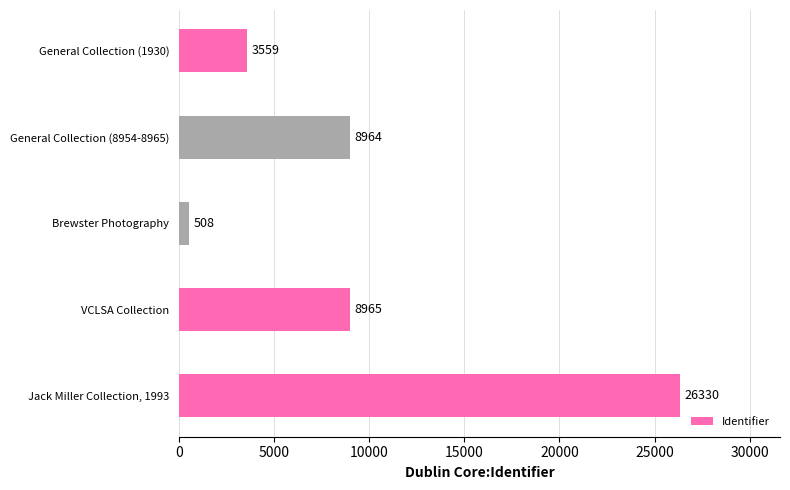

List the labels in order of value, largest first.

Jack Miller Collection, 1993, VCLSA Collection, General Collection (8954-8965), General Collection (1930), Brewster Photography